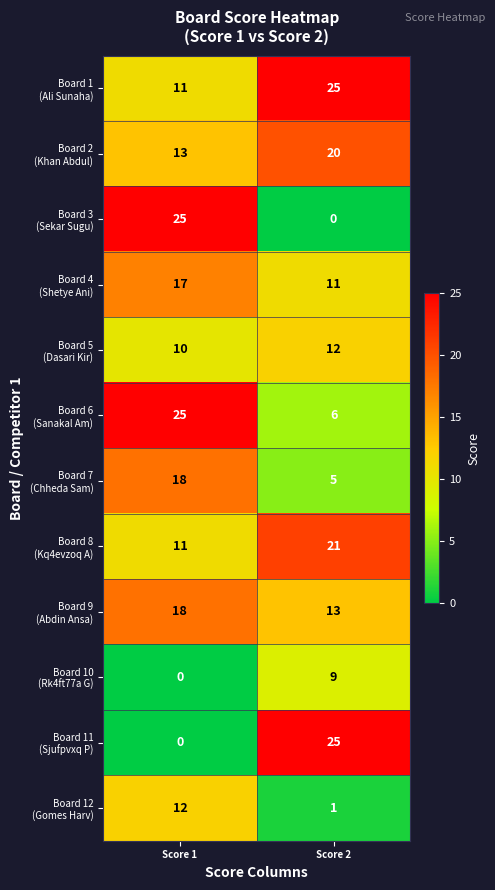

What is the maximum value shown in the chart?

25